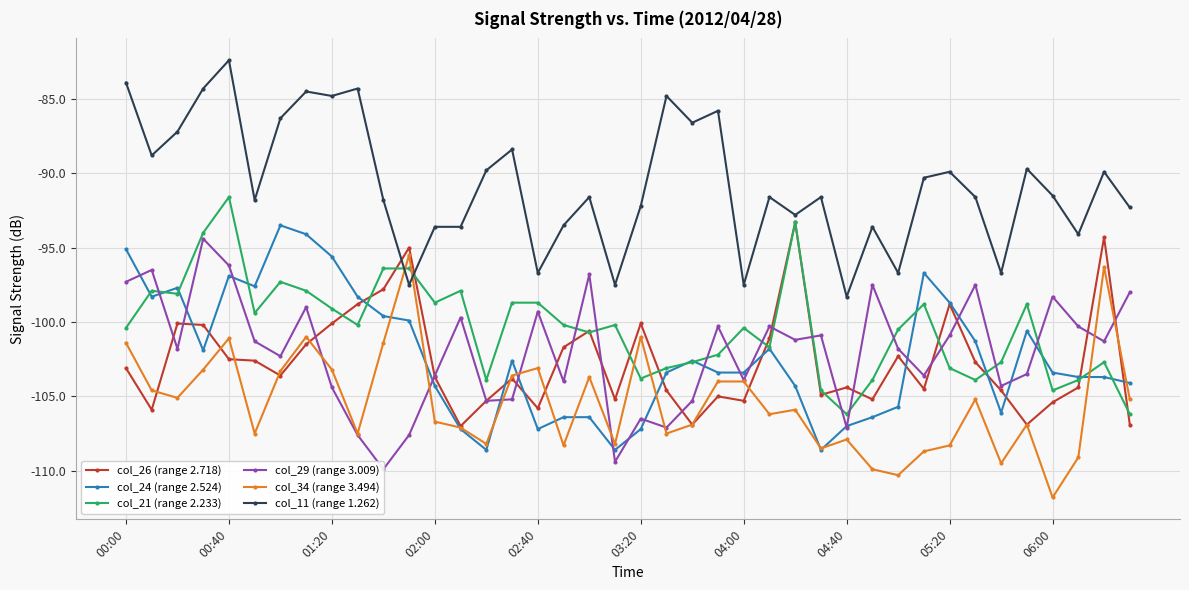

After their last crossing, which series has the higher values: col_26 (range 2.718) or col_11 (range 1.262)?

col_11 (range 1.262)